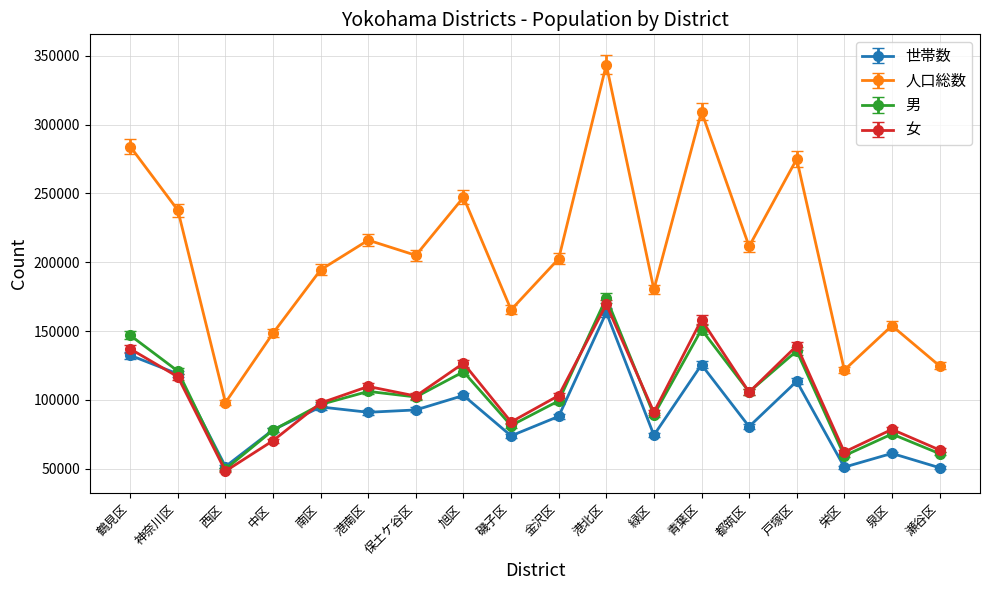

What is the approximate value of 女 at 泉区?

78666